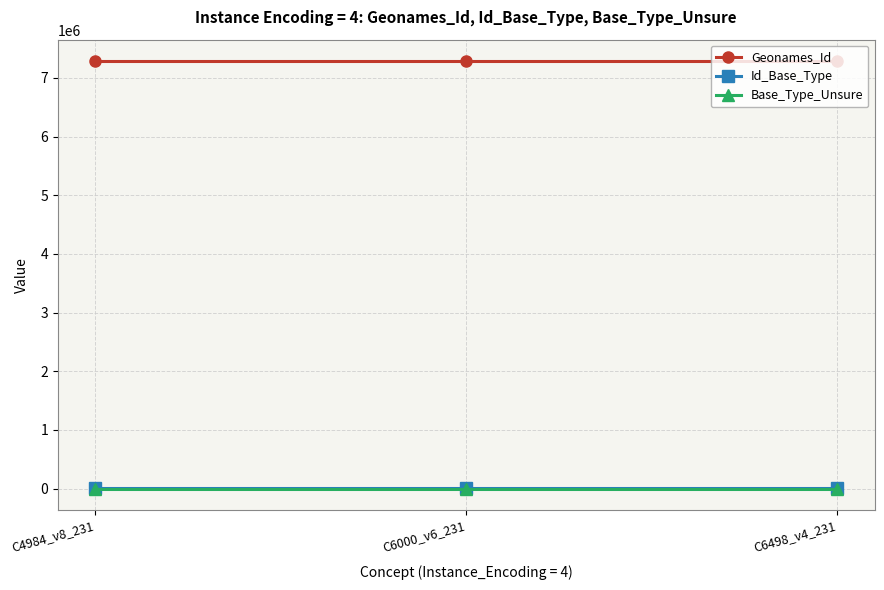

Reading left to right, transcribe all the data shown in this chart.

Geonames_Id: C4984_v8_231=7287351	C6000_v6_231=7287351	C6498_v4_231=7287351
Id_Base_Type: C4984_v8_231=3098	C6000_v6_231=3098	C6498_v4_231=3098
Base_Type_Unsure: C4984_v8_231=0	C6000_v6_231=0	C6498_v4_231=0